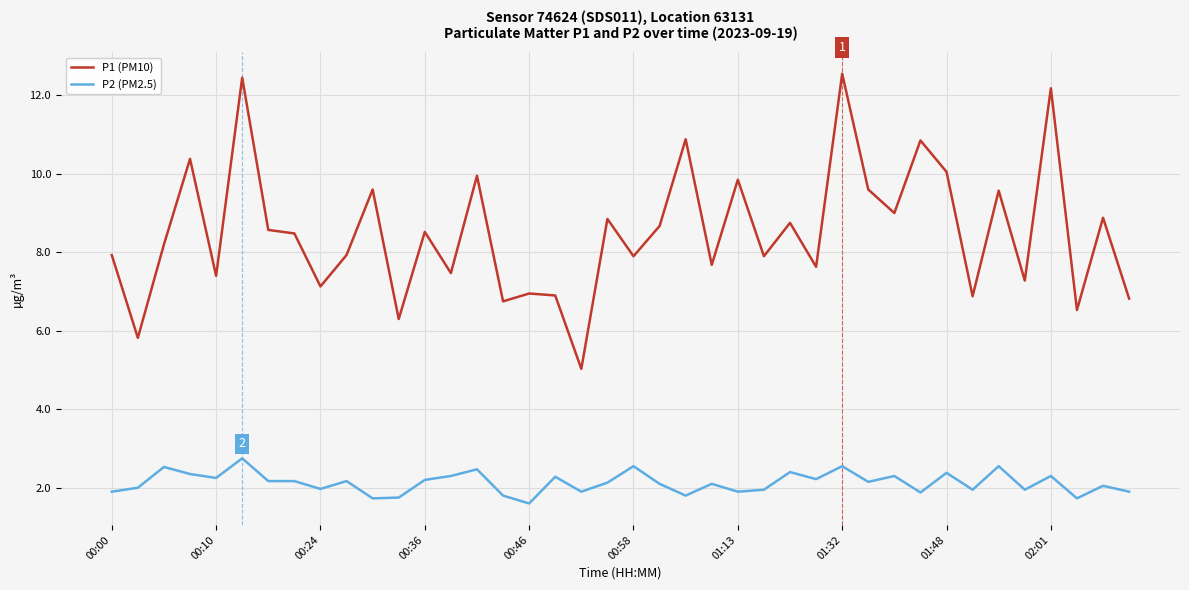

Which series has the largest range (max minus min)?

P1 (PM10)